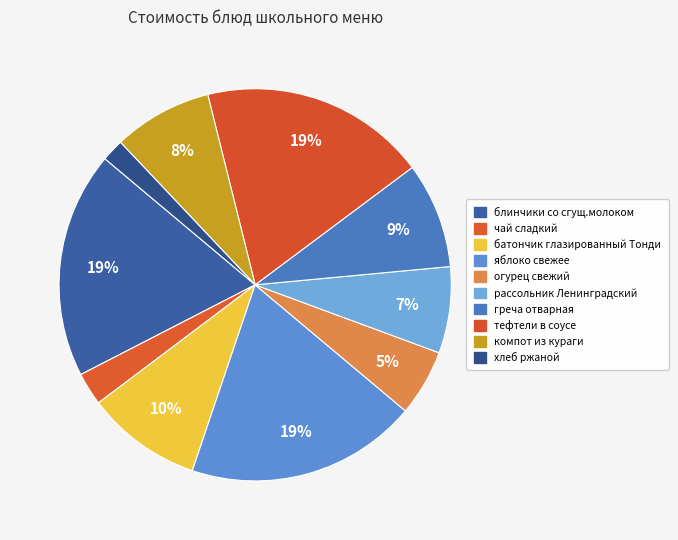

How many segments does this pie chart have?

10